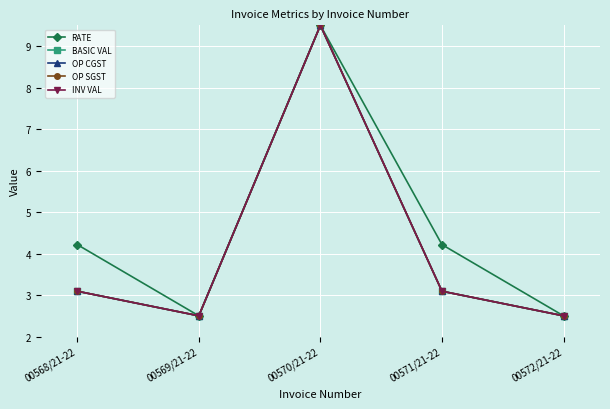

At which label does OP SGST reach its minimum?

00569/21-22